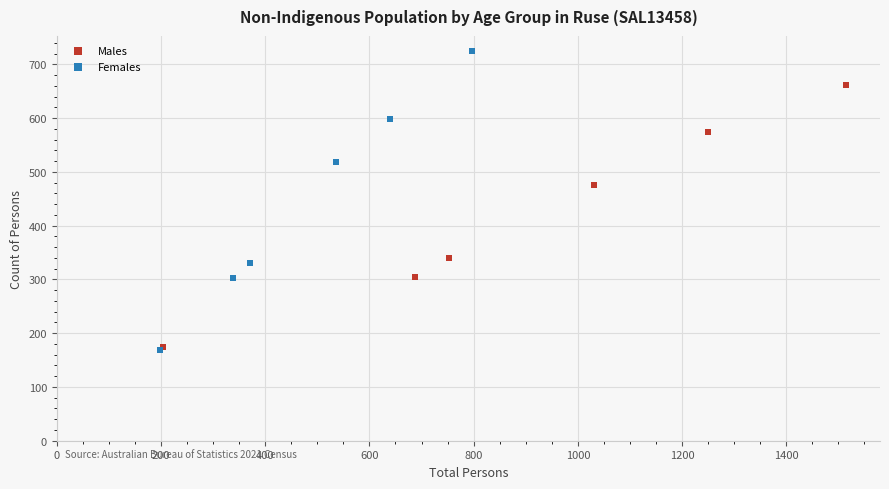

Which series has the largest Y range (max minus min)?

Females